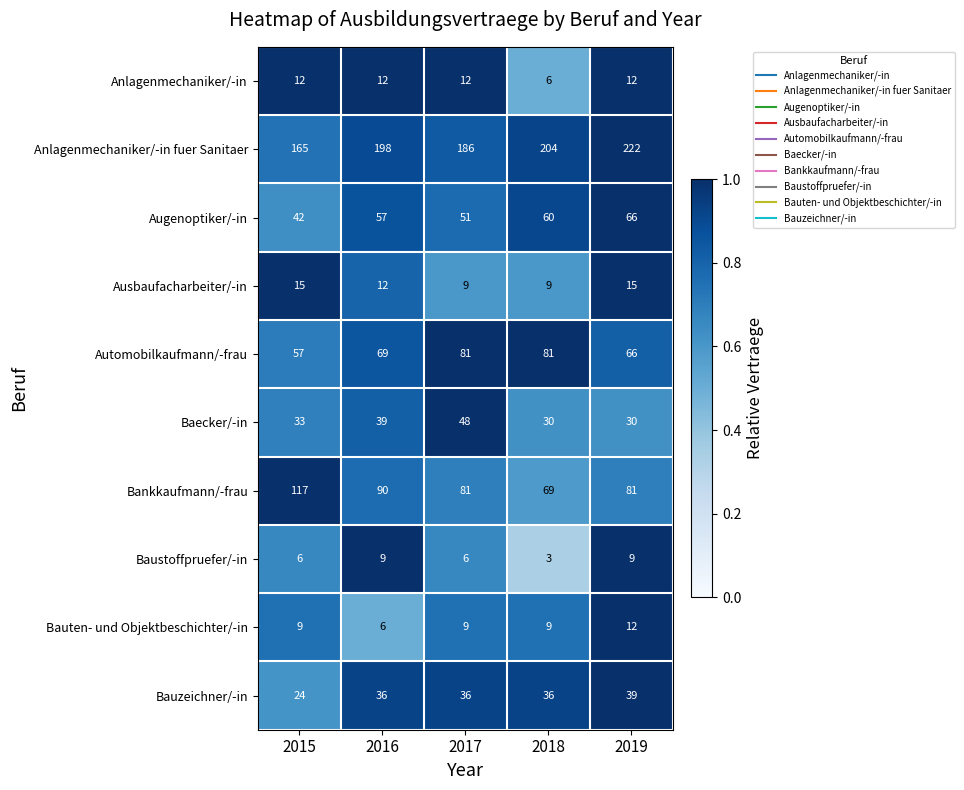

What is the total value across all series at 2017?

519